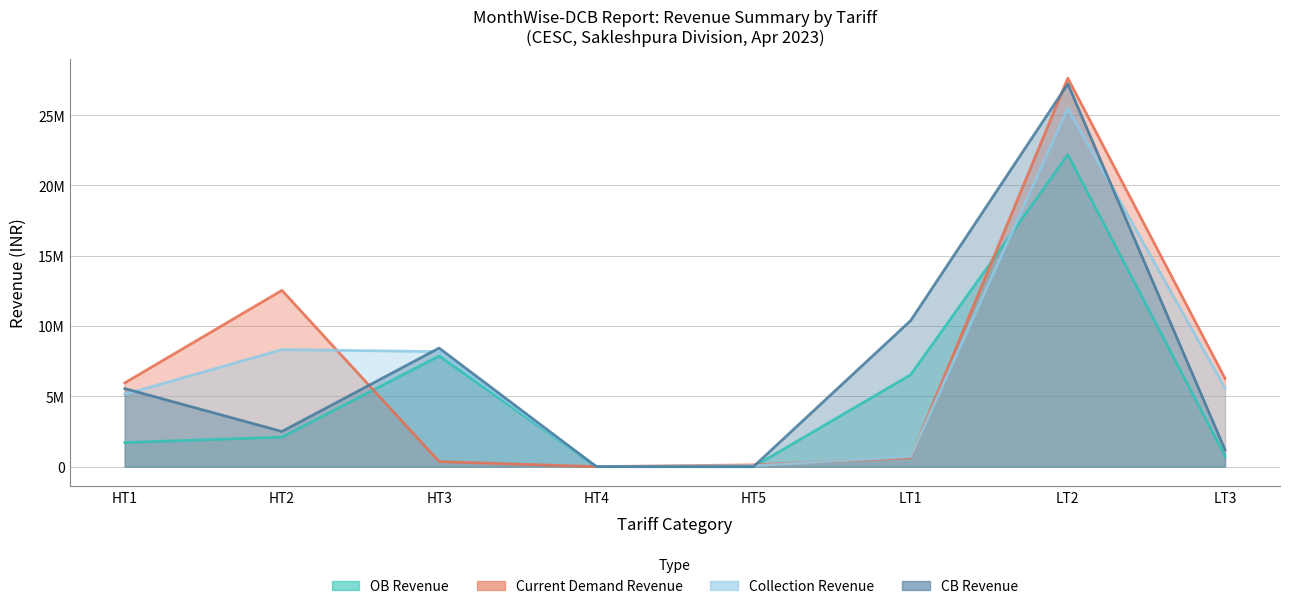

What is the total value across all series at LT3?

13826020.4